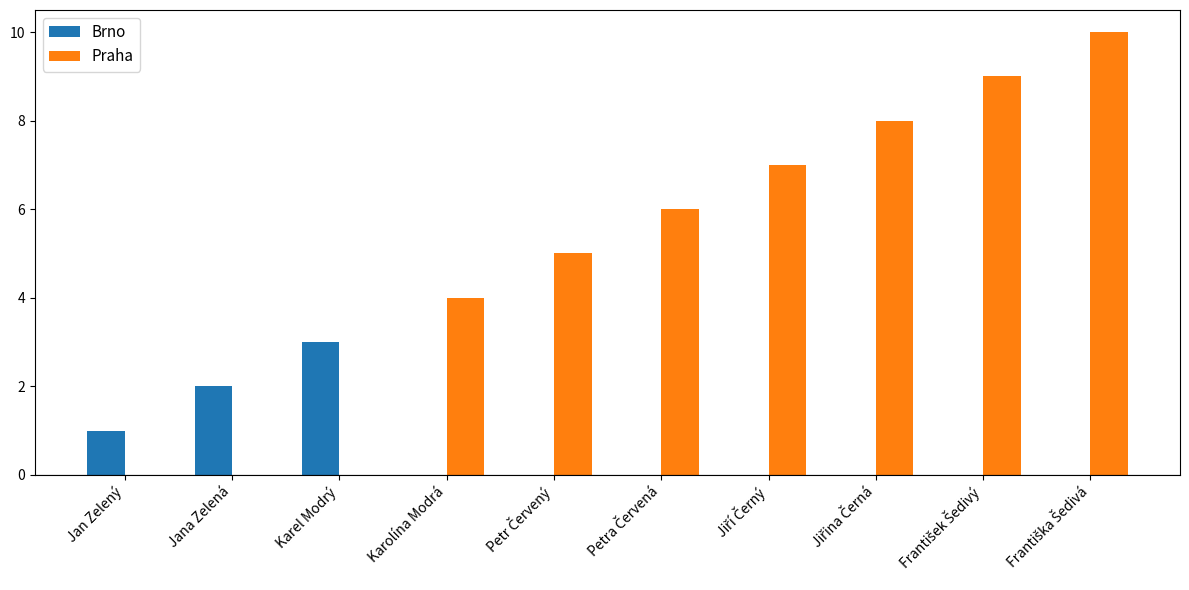

True or false: Praha has a value of 0 at Jana Zelená.

True